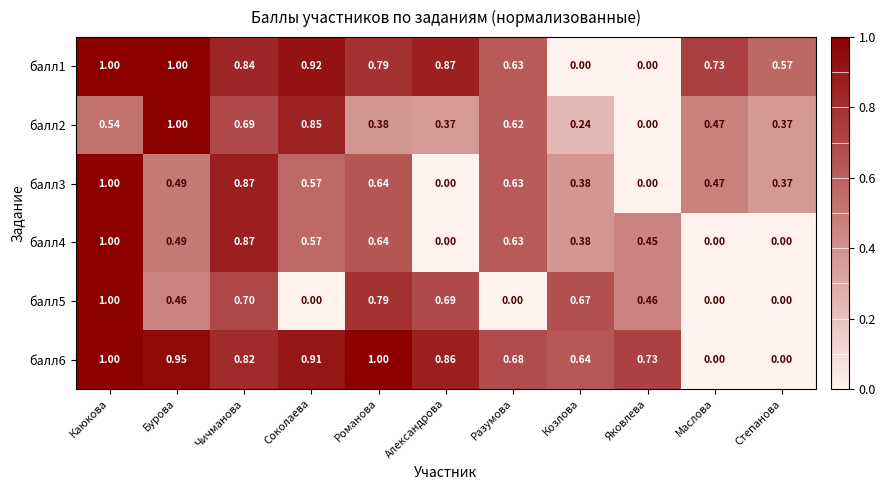

What is the maximum value shown in the chart?

1.0